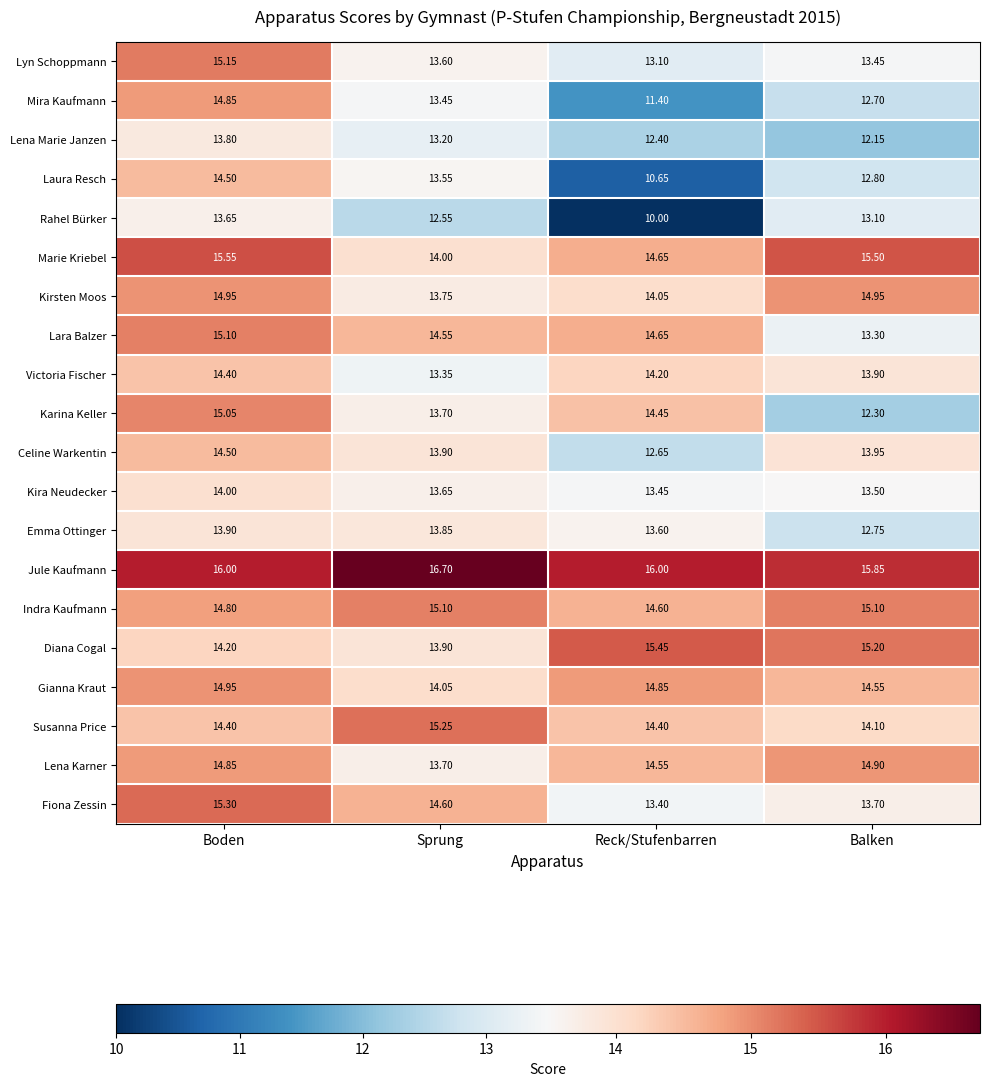

Which series has the largest total across all categories?

Jule Kaufmann